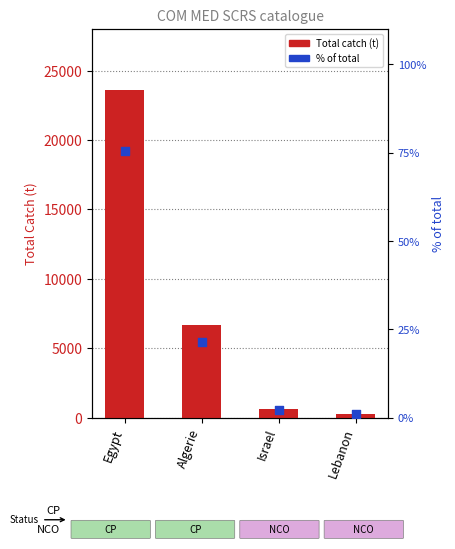

Is the value of % of total at Israel greater than the value of Total catch (t) at Egypt?

No